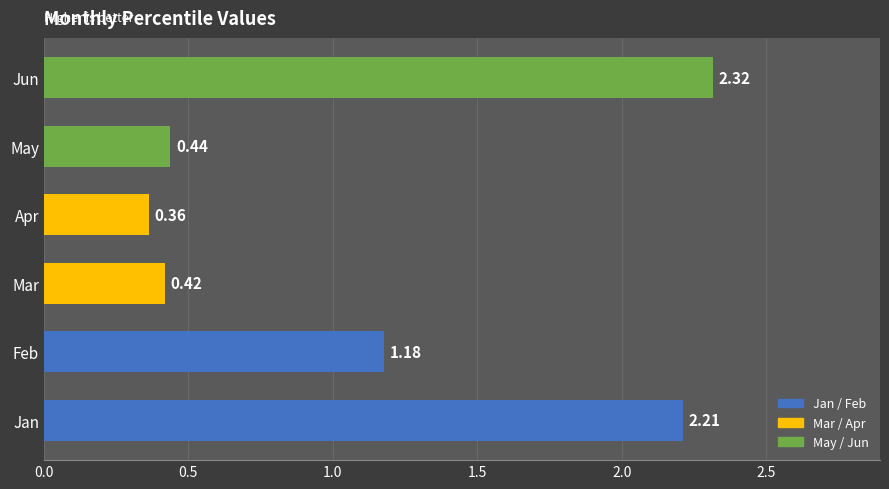

Which category has the lowest value across all series?

Apr